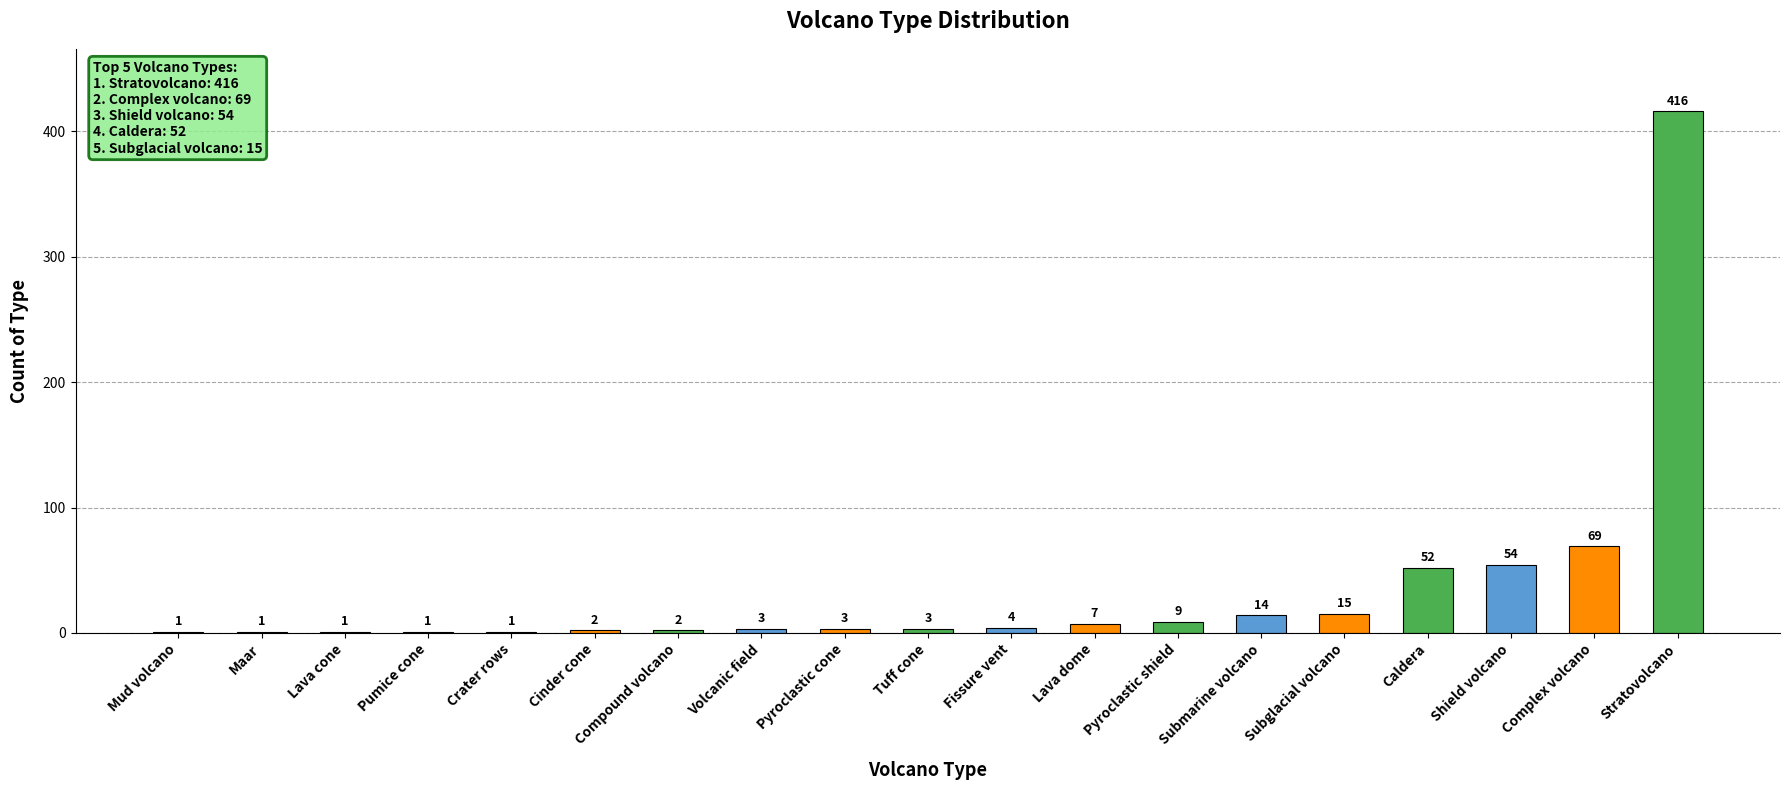

What is the sum of the values at Complex volcano and Pumice cone?

70